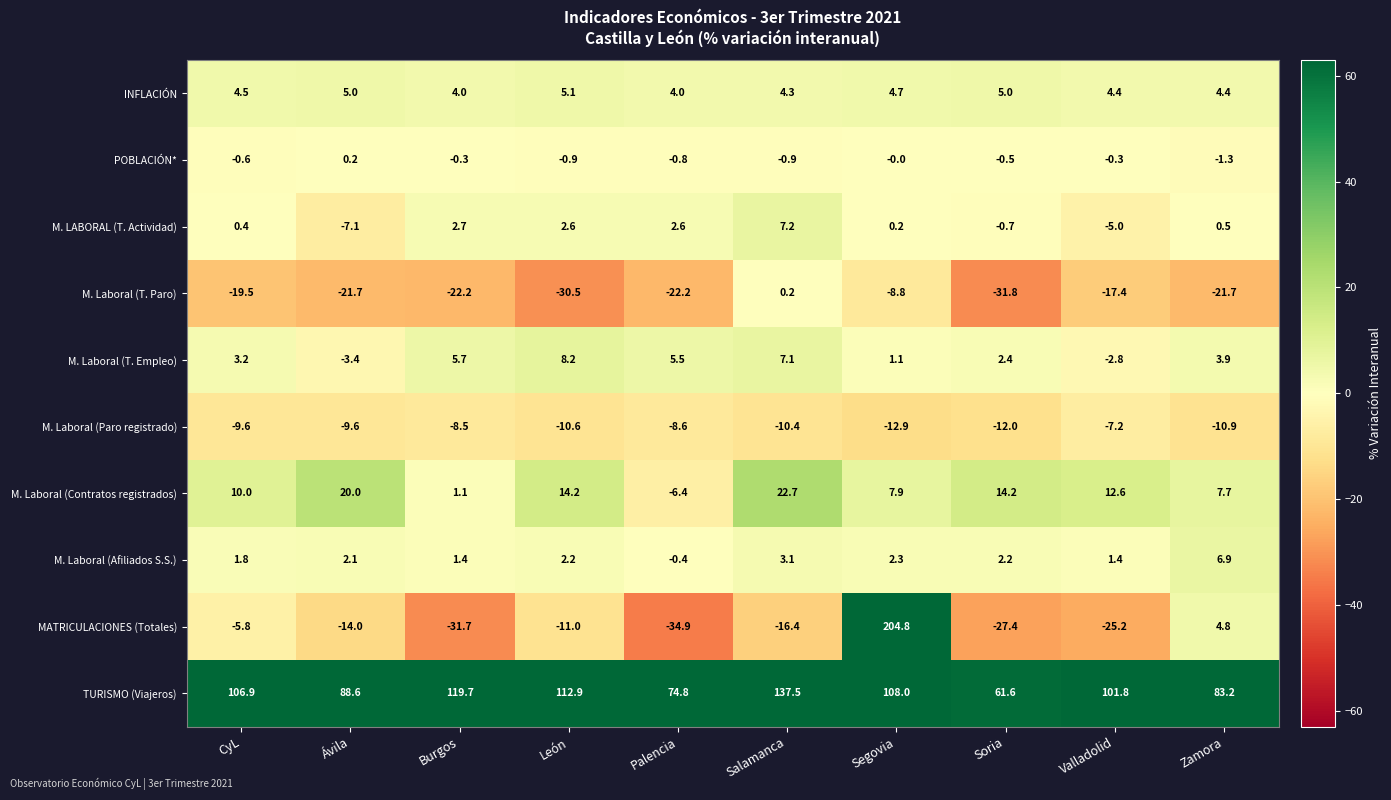

What is the spread (max minus min) of values at Valladolid?

127.0